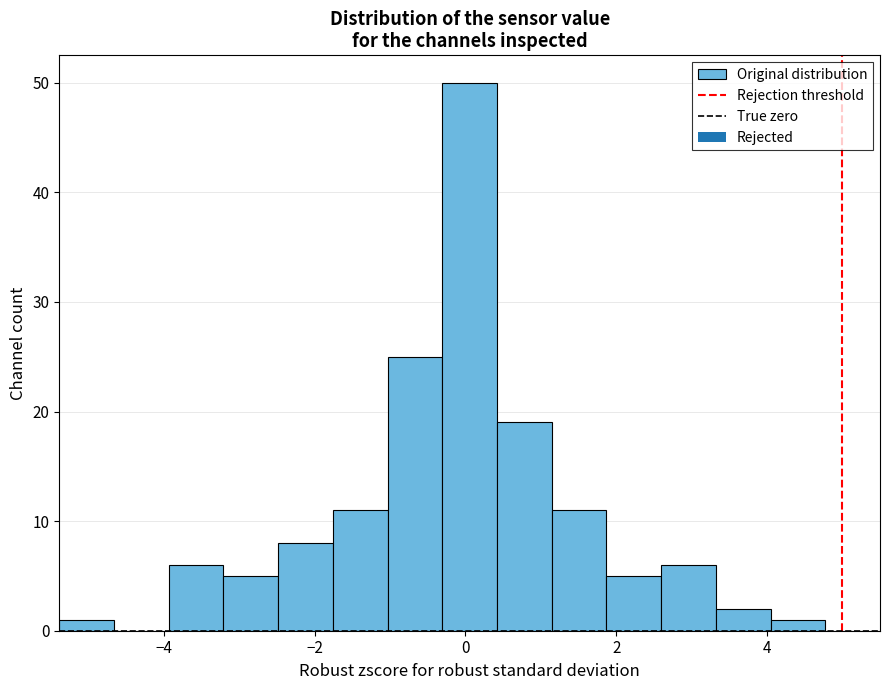

Read against the x-axis, roughly where is the centre of the tallest bar?

0.0